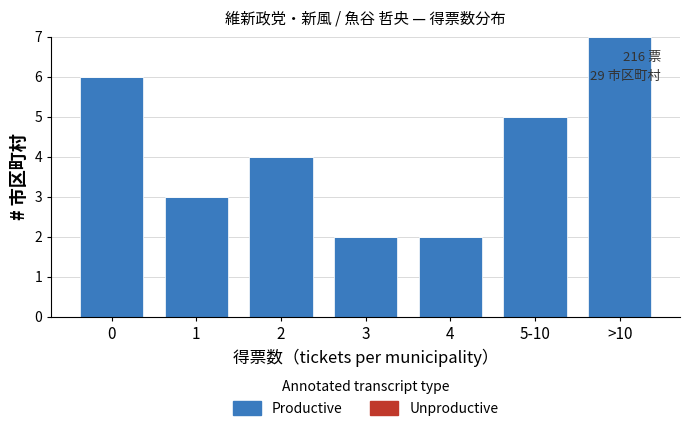

Reading left to right, what are all the values shown in this chart?

0=6	1=3	2=4	3=2	4=2	5-10=5	>10=7